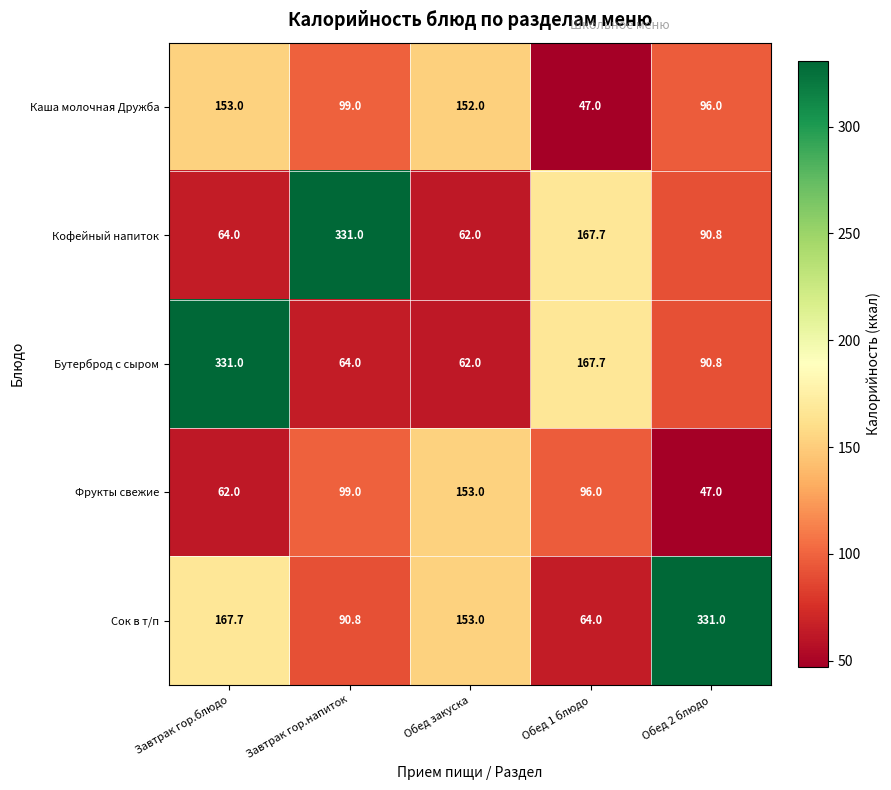

What is the greatest value displayed?

331.0